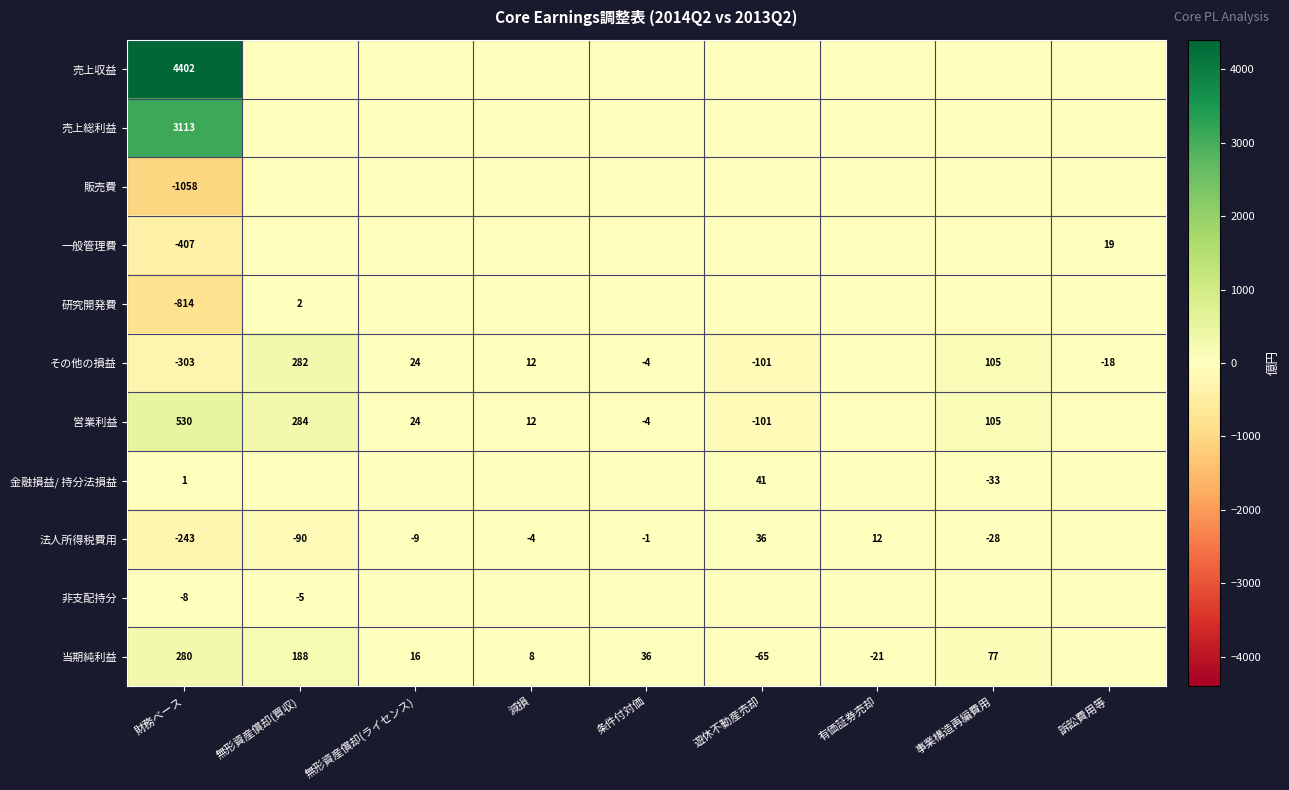

Rank the series at 財務ベース from highest to lowest value.

売上収益, 売上総利益, 営業利益, 当期純利益, 金融損益/ 持分法損益, 非支配持分, 法人所得税費用, その他の損益, 一般管理費, 研究開発費, 販売費